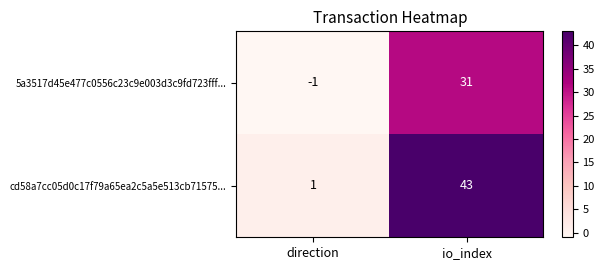

Which series has the widest spread of values?

cd58a7cc05d0c17f79a65ea2c5a5e513cb71575...